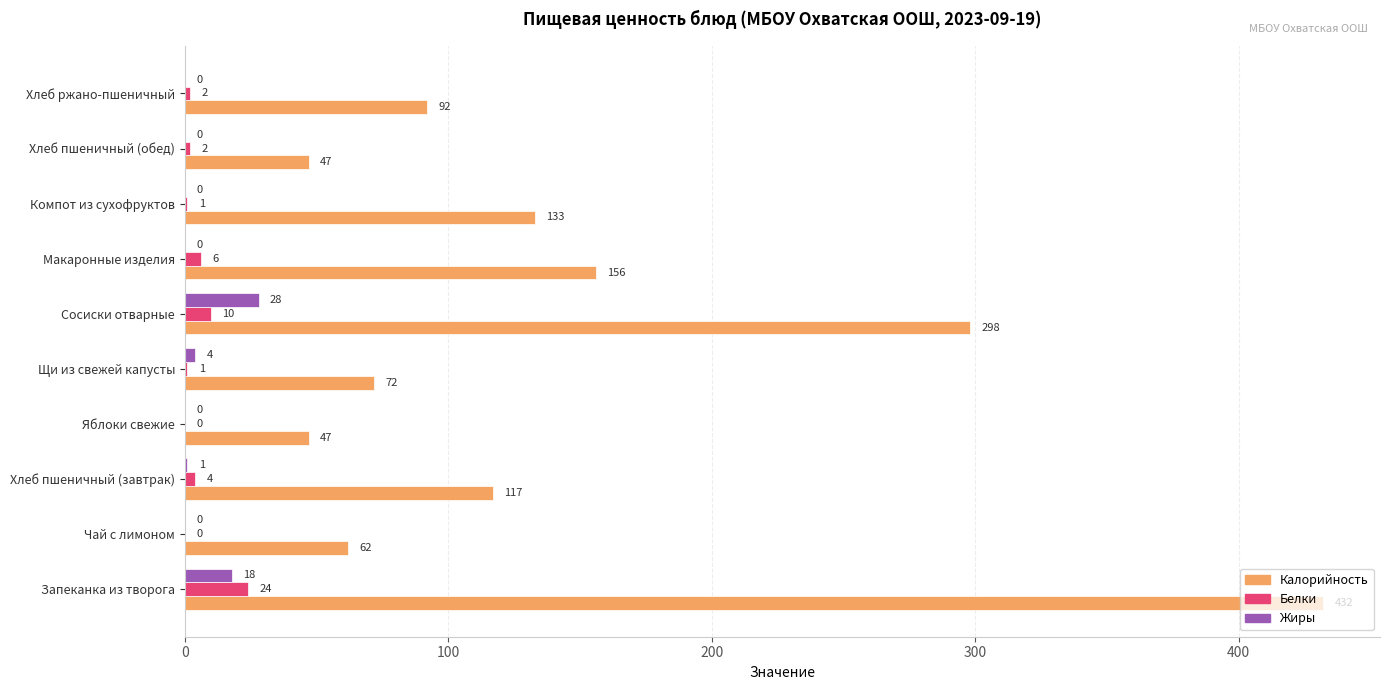

What is the greatest value displayed?

432